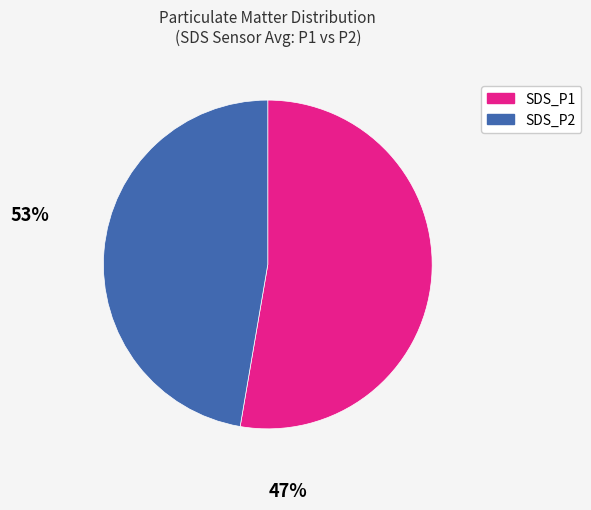

How many segments does this pie chart have?

2